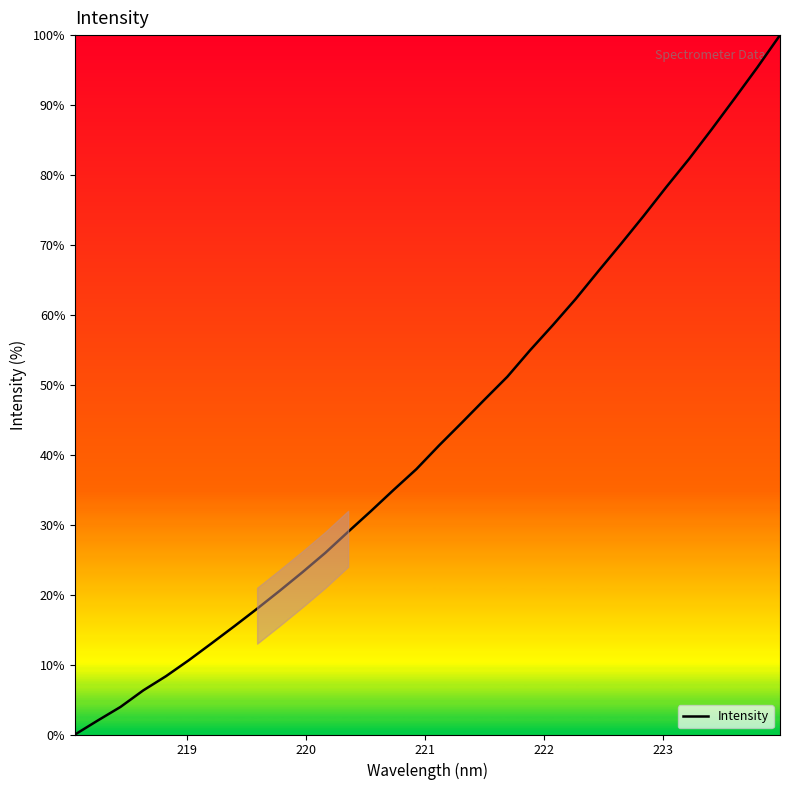

What is the greatest value displayed?

100.0